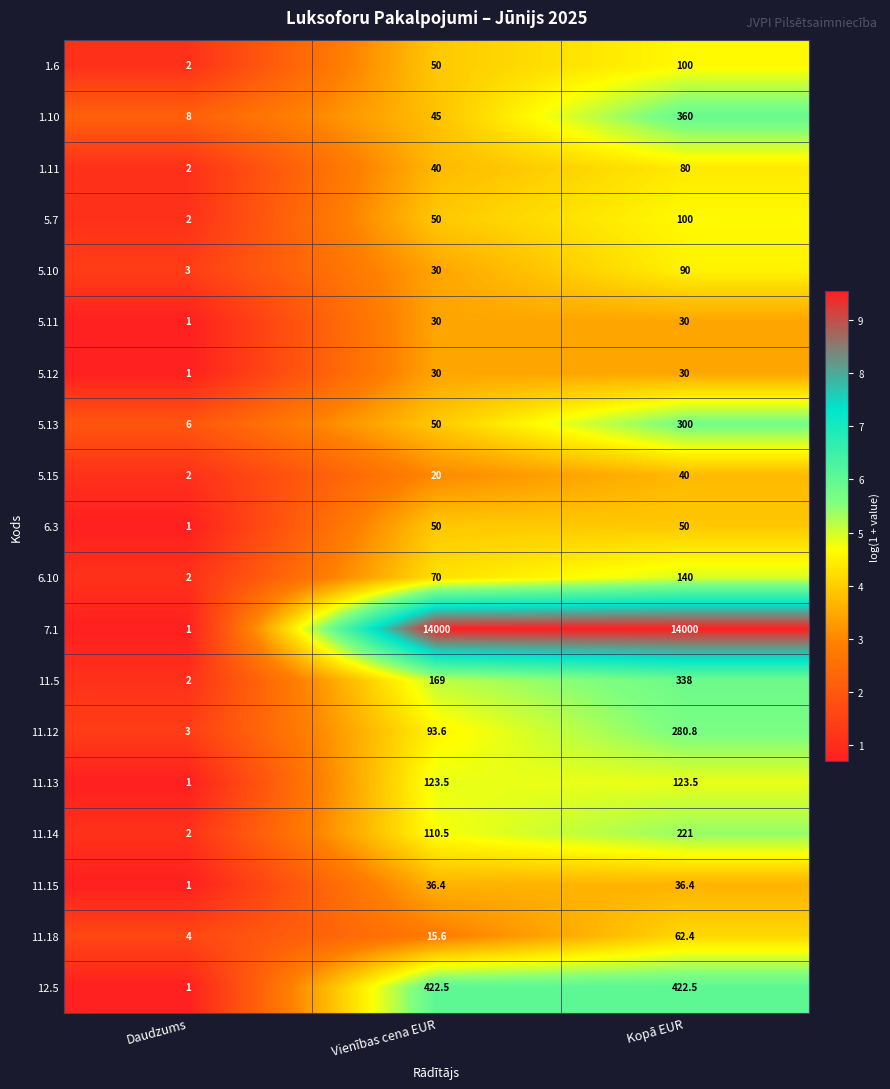

Which category has the lowest value across all series?

Daudzums